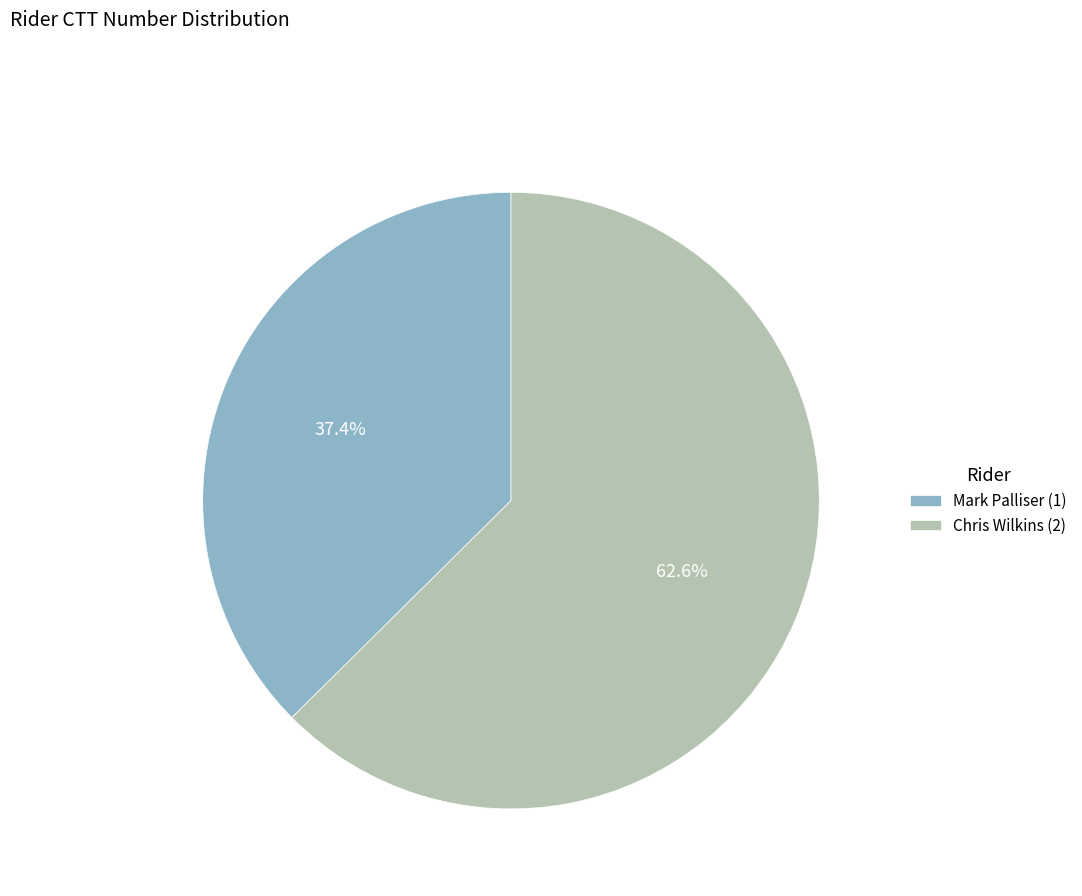

Which category has the biggest portion of the pie?

Chris Wilkins (2)